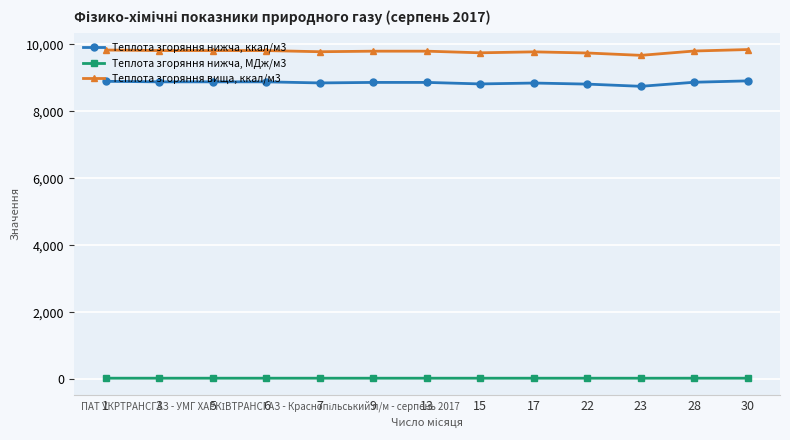

Is this an area chart (filled region under the line)?

No